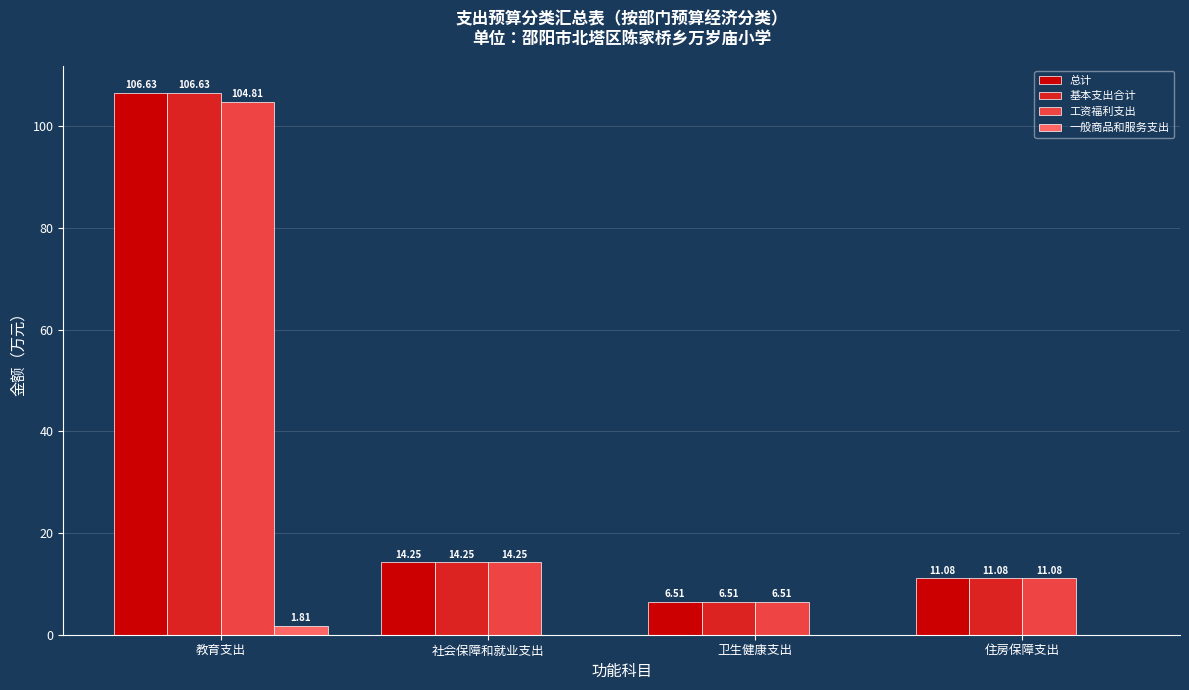

What is the sum of the 基本支出合计 values at 教育支出 and 卫生健康支出?

113.1